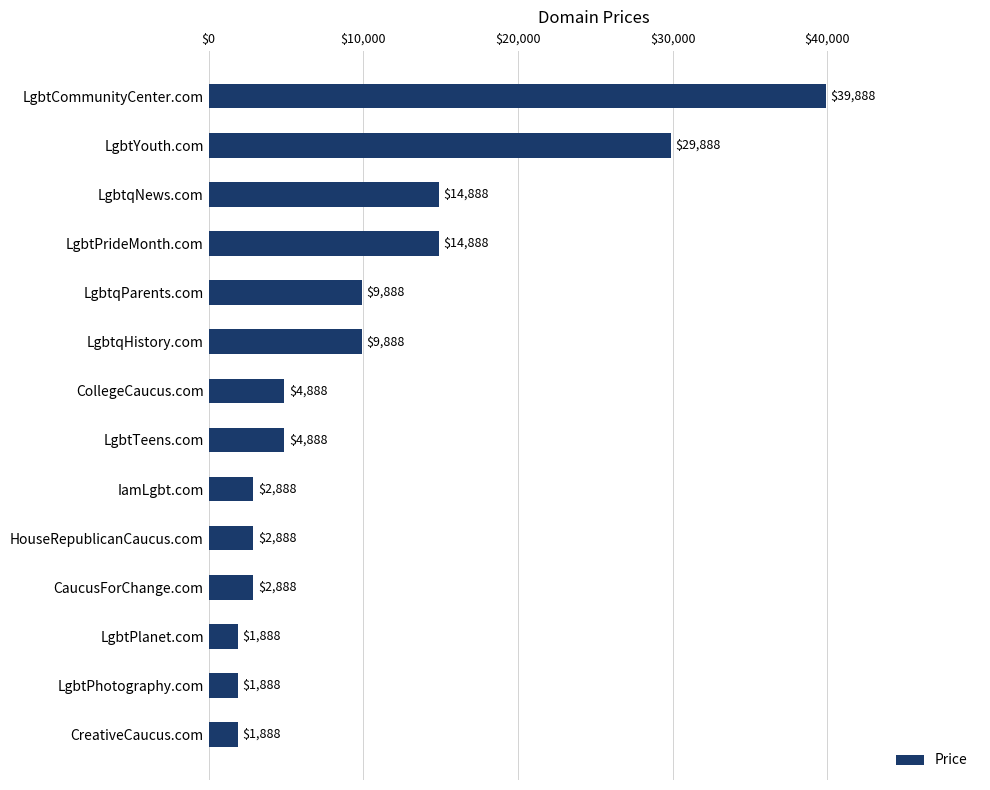

What is the difference between the maximum and minimum values?

38000